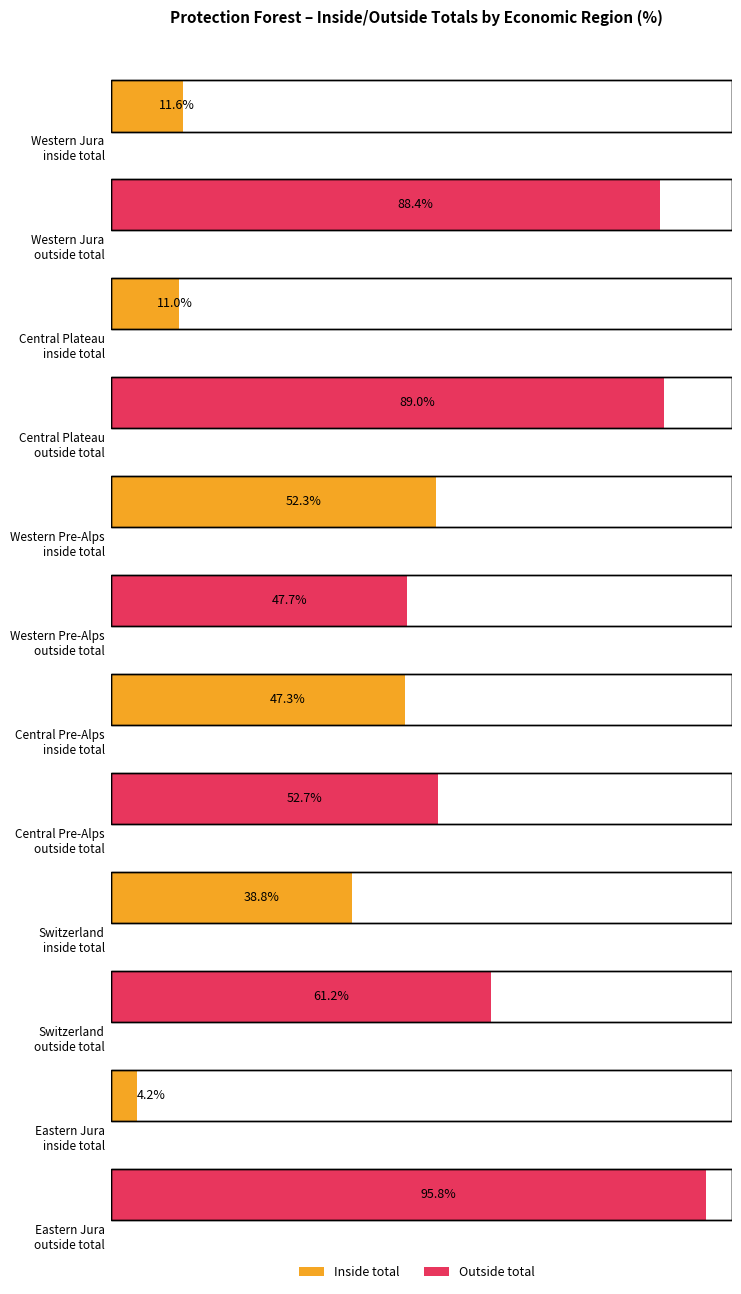

Is it true that Central Pre-Alps equals 52.7 at outside total?

True